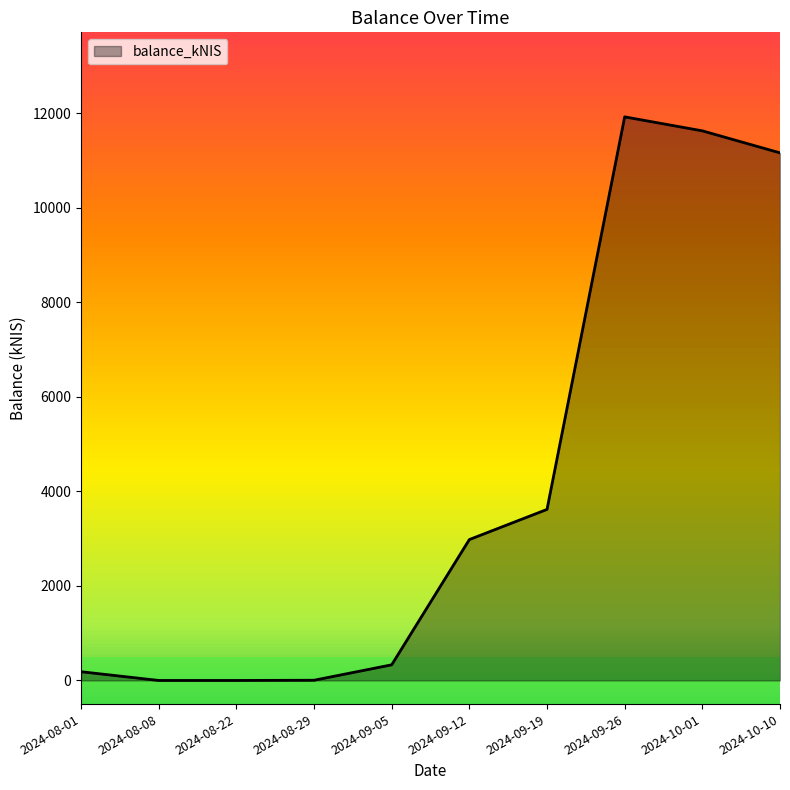

What is the difference between the maximum and second lowest values?

11923.0